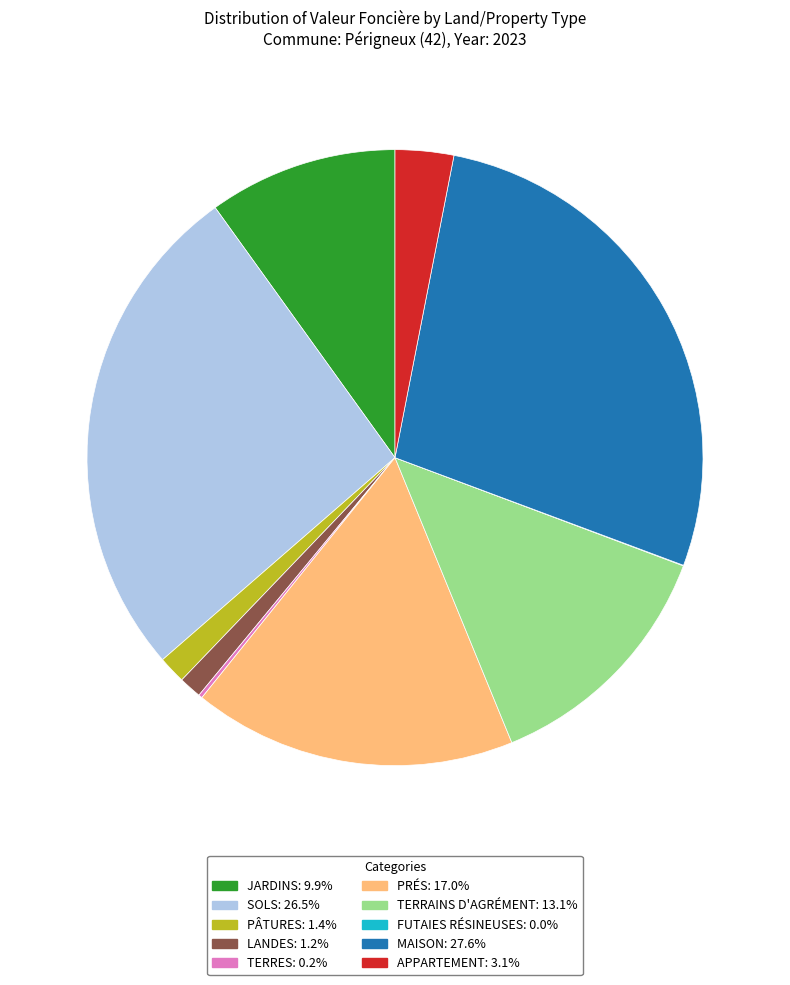

Combined, do PÂTURES: 1.4% and SOLS: 26.5% account for over 50%?

No